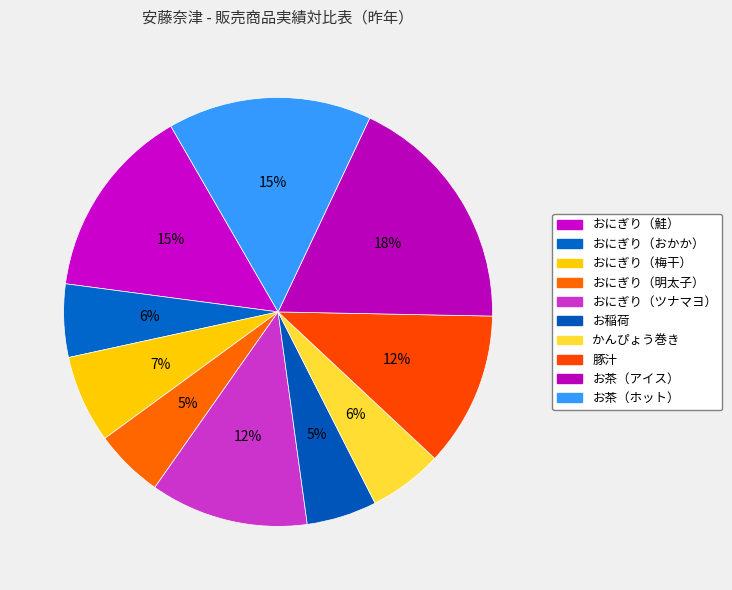

Count the number of slices in the pie.

10